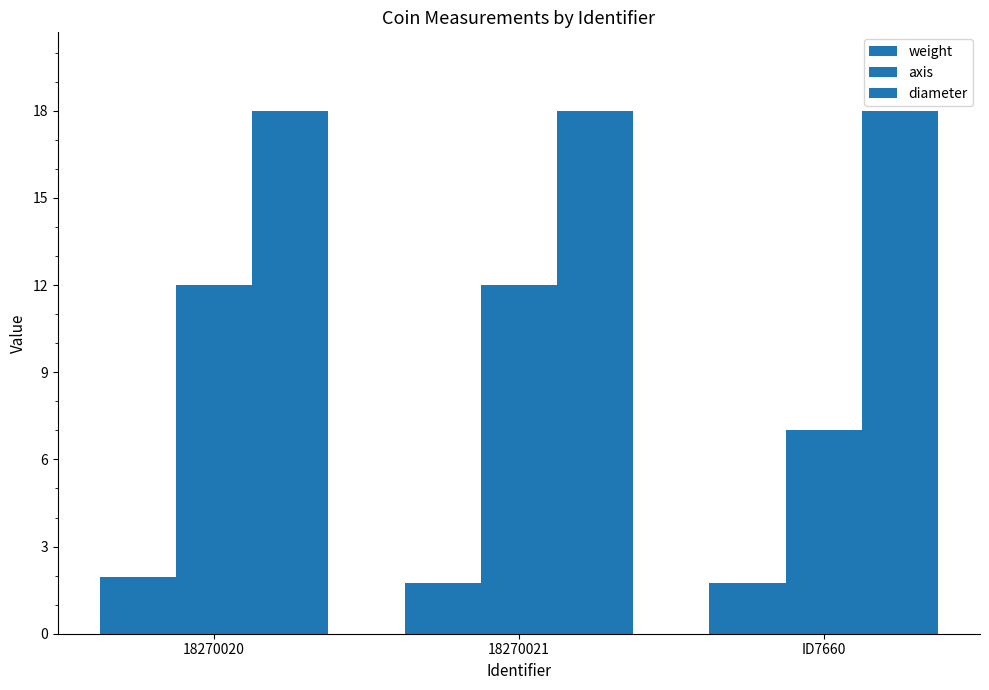

Reading right to left, what are all the values shown in this chart?

weight: 1.7	1.8	1.9
axis: 7.0	12.0	12.0
diameter: 18.0	18.0	18.0